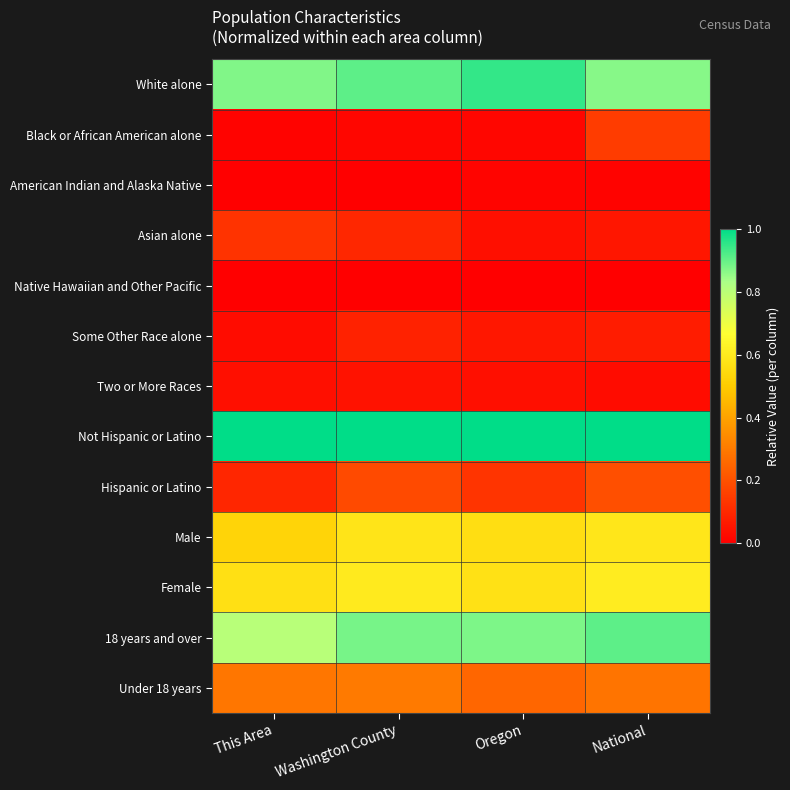

Reading left to right, what are all the values shown in this chart?

White alone: This Area=0.9	Washington County=0.9	Oregon=0.9	National=0.9
Black or African American alone: This Area=0.0	Washington County=0.0	Oregon=0.0	National=0.1
American Indian and Alaska Native: This Area=0.0	Washington County=0.0	Oregon=0.0	National=0.0
Asian alone: This Area=0.1	Washington County=0.1	Oregon=0.0	National=0.1
Native Hawaiian and Other Pacific: This Area=0.0	Washington County=0.0	Oregon=0.0	National=0.0
Some Other Race alone: This Area=0.0	Washington County=0.1	Oregon=0.1	National=0.1
Two or More Races: This Area=0.0	Washington County=0.0	Oregon=0.0	National=0.0
Not Hispanic or Latino: This Area=1.0	Washington County=1.0	Oregon=1.0	National=1.0
Hispanic or Latino: This Area=0.1	Washington County=0.2	Oregon=0.1	National=0.2
Male: This Area=0.5	Washington County=0.6	Oregon=0.6	National=0.6
Female: This Area=0.6	Washington County=0.6	Oregon=0.6	National=0.6
18 years and over: This Area=0.8	Washington County=0.9	Oregon=0.9	National=0.9
Under 18 years: This Area=0.3	Washington County=0.3	Oregon=0.3	National=0.3